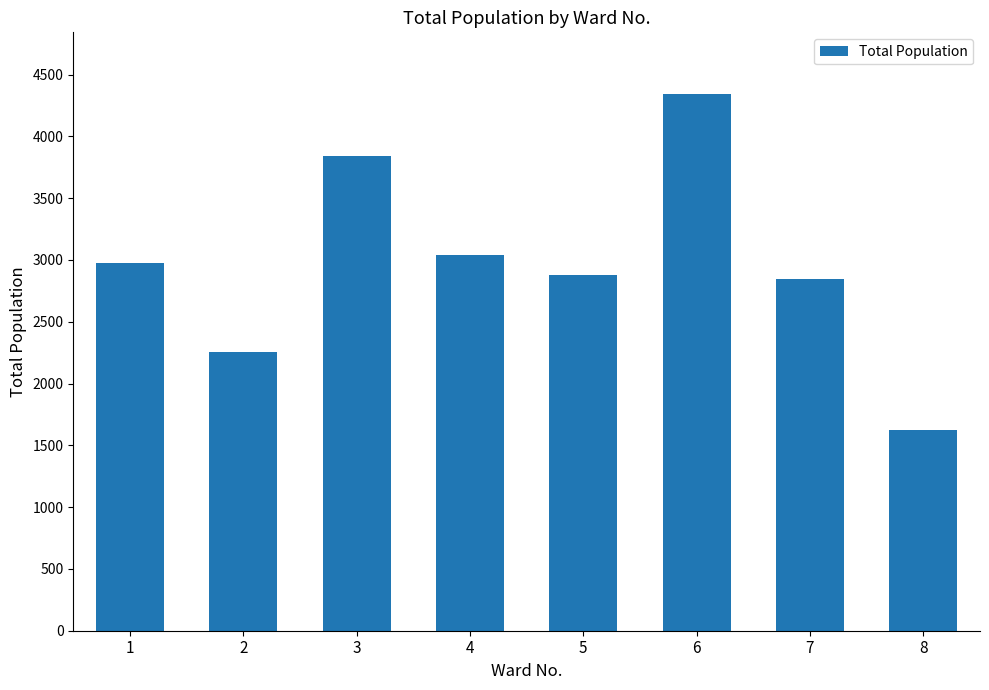

How many data points are less than 2978?

4